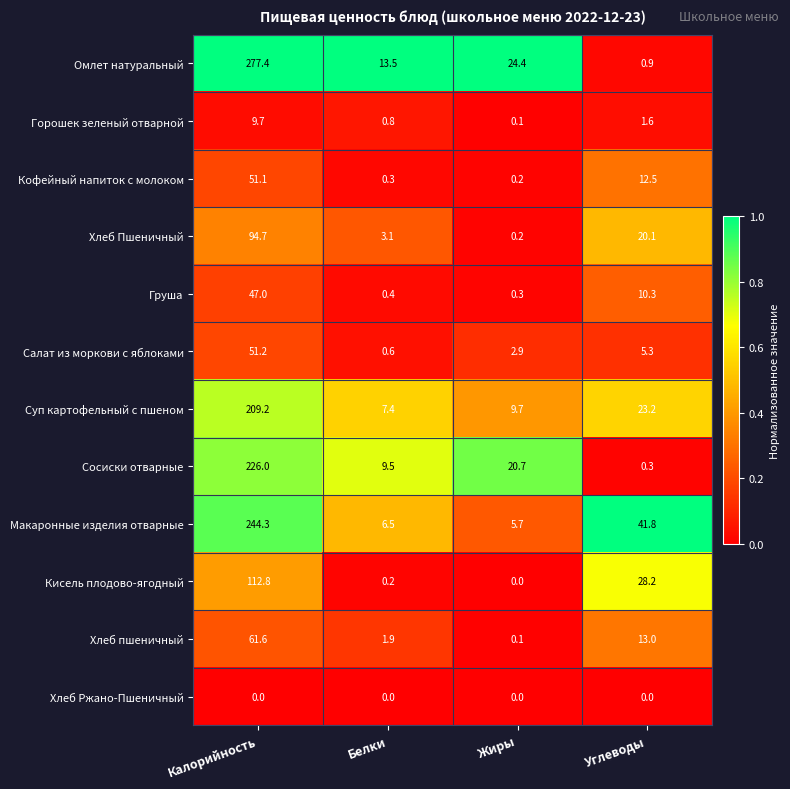

At which label is Горошек зеленый отварной closest to 4?

Углеводы